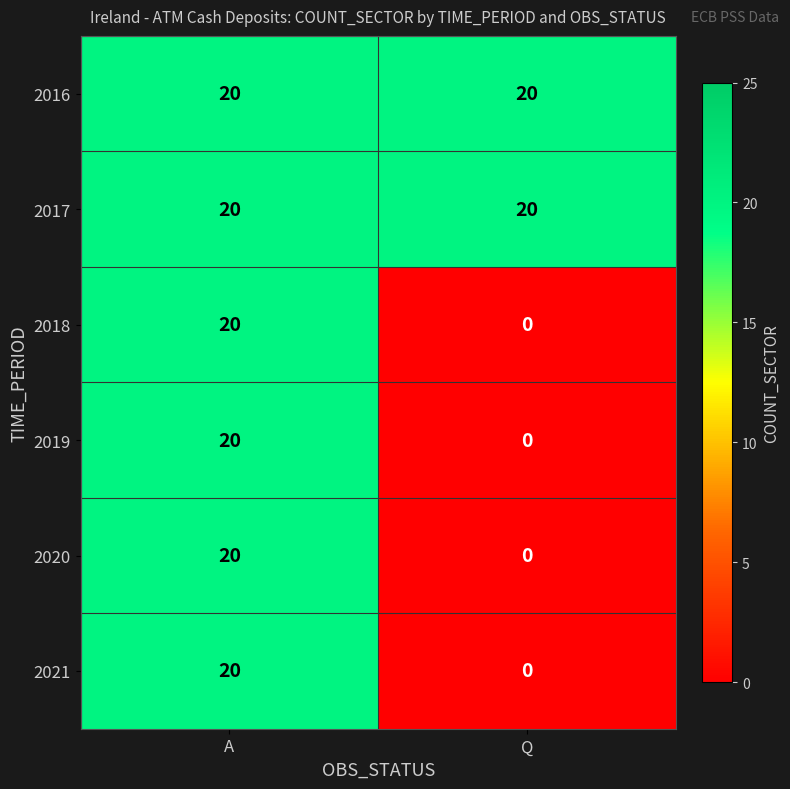

What is the spread (max minus min) of values at Q?

20